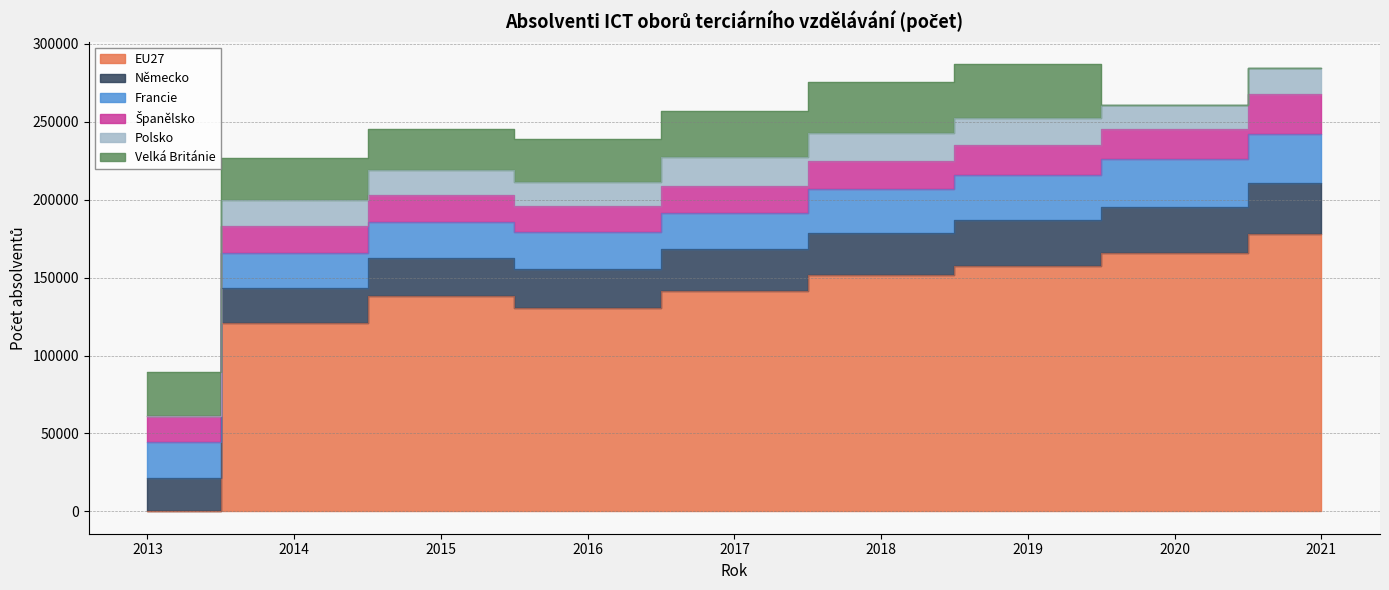

What is the value of the Polsko point at the 9th from the left?

16564